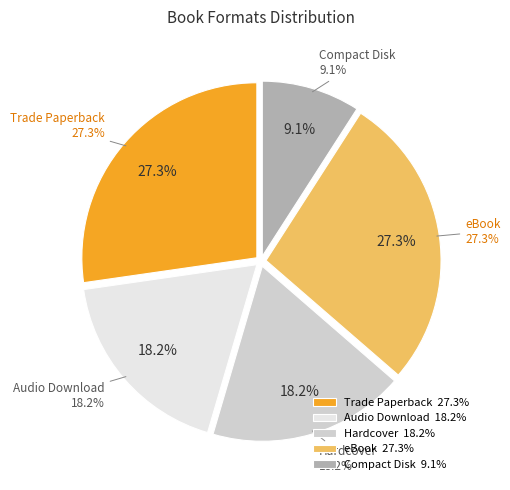

To the nearest percent, what portion does Hardcover represent?

18%